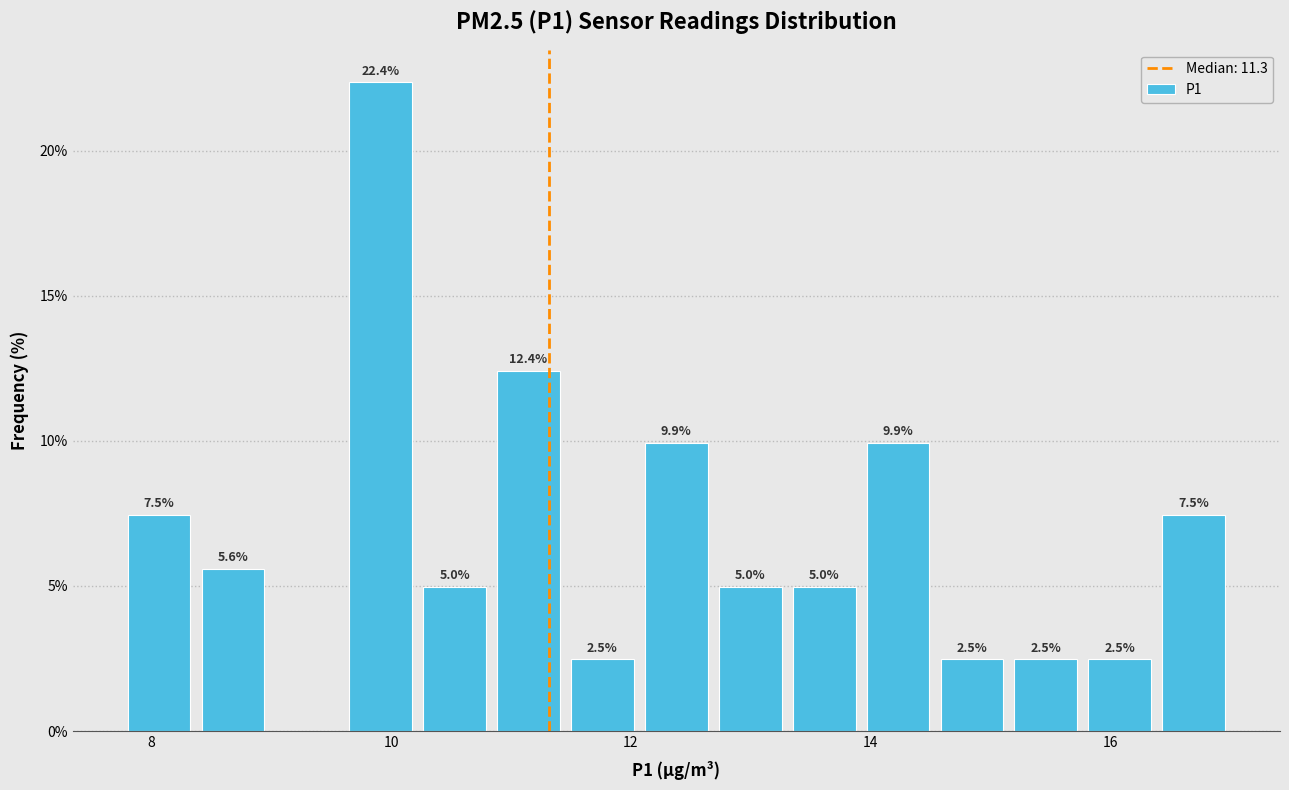

Around what value on the x-axis is the tallest bar? Give the approximate position of its centre, as read against the axis.

10.0